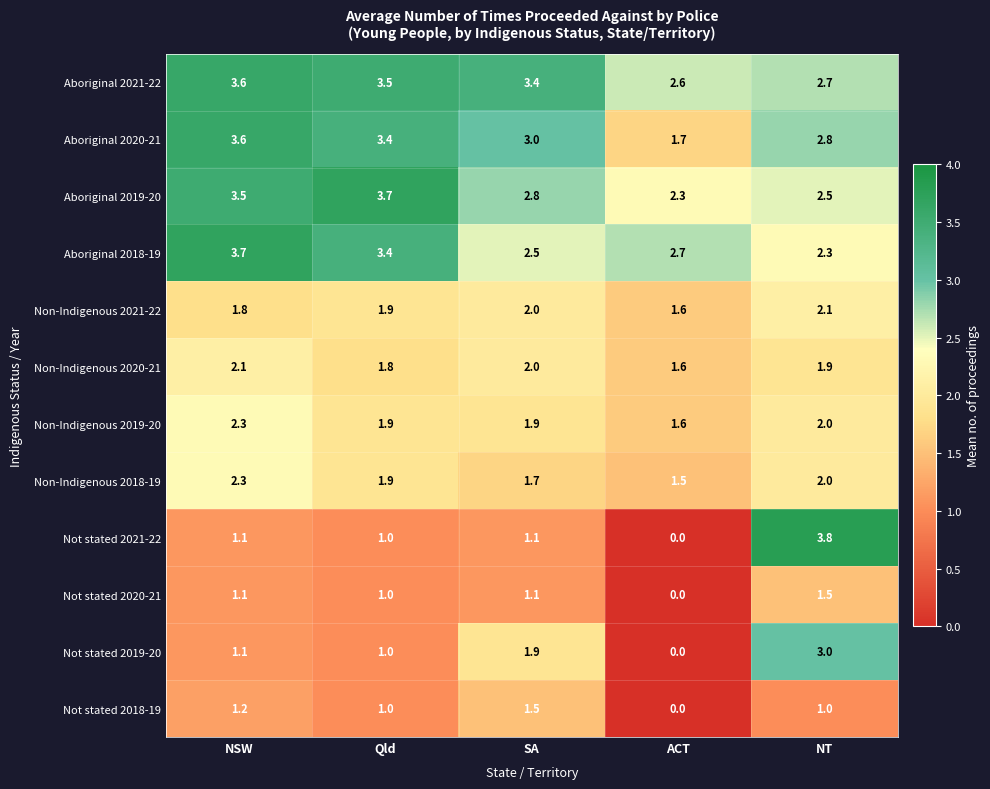

Rank the categories by Non-Indigenous 2020-21 value from lowest to highest.

ACT, Qld, NT, SA, NSW